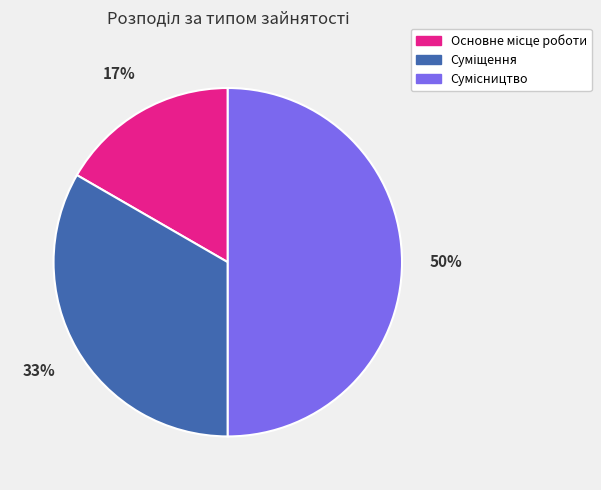

To the nearest percent, what is the difference between the largest and smallest slice percentages?

33%